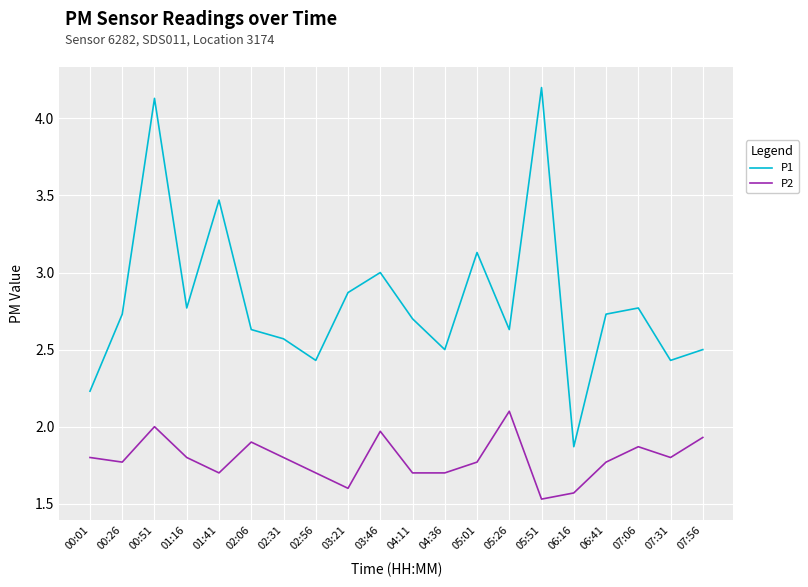

What is the approximate value of P2 at 05:26?

2.1